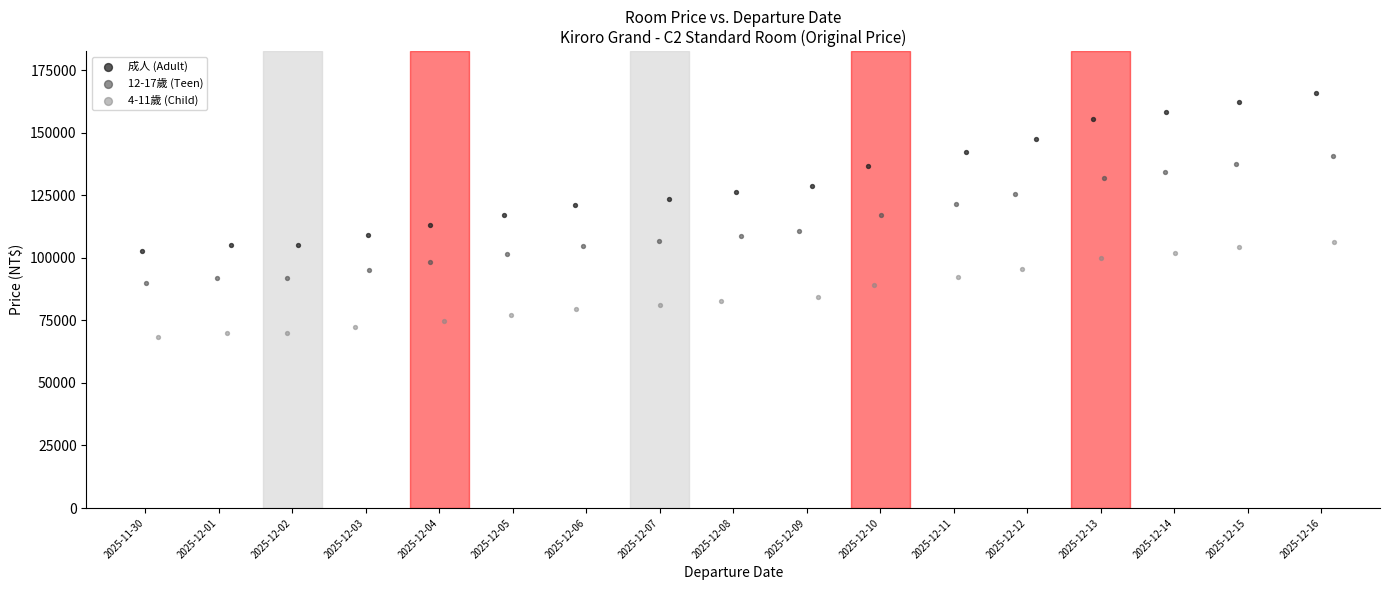

Which series contains the lowest Y value?

4-11歲 (Child)